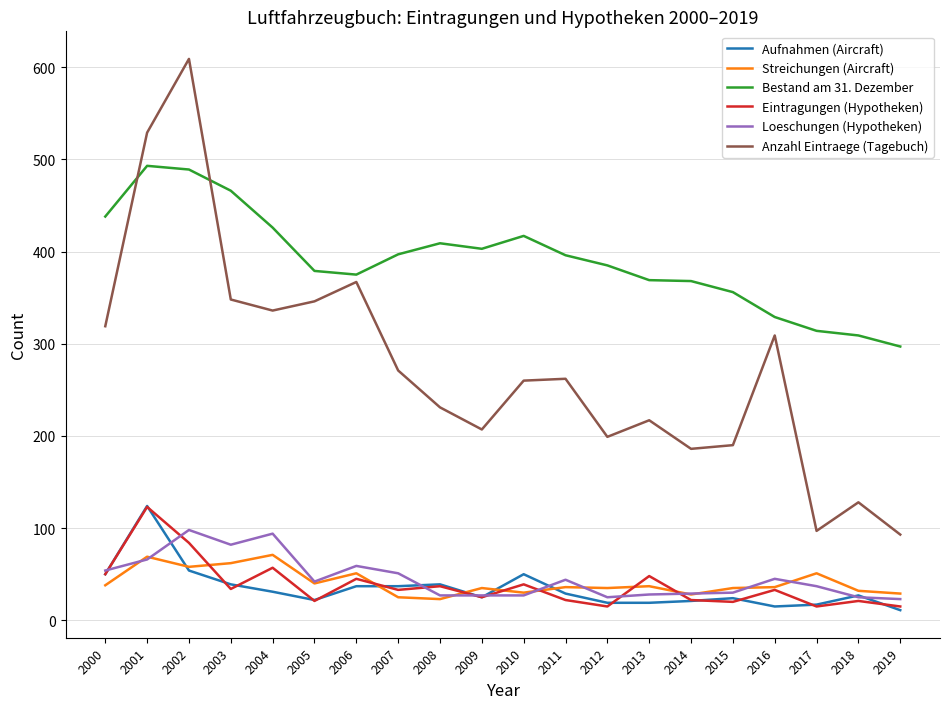

Which series has the widest spread of values?

Anzahl Eintraege (Tagebuch)